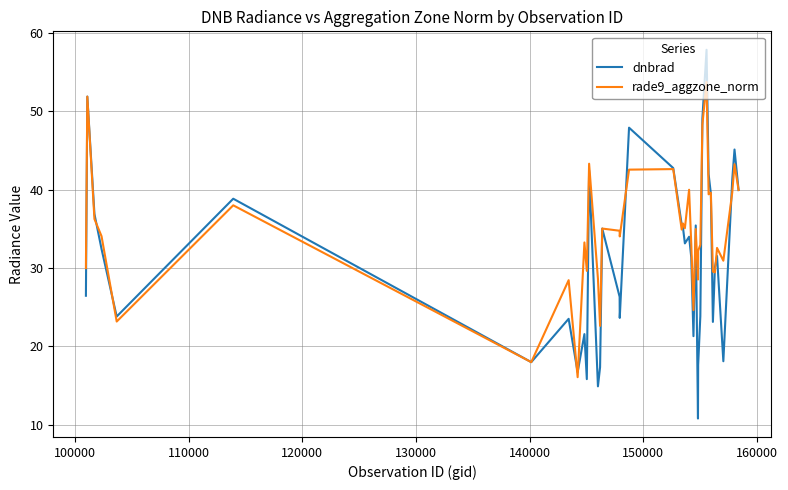

What is the greatest value displayed?

57.9